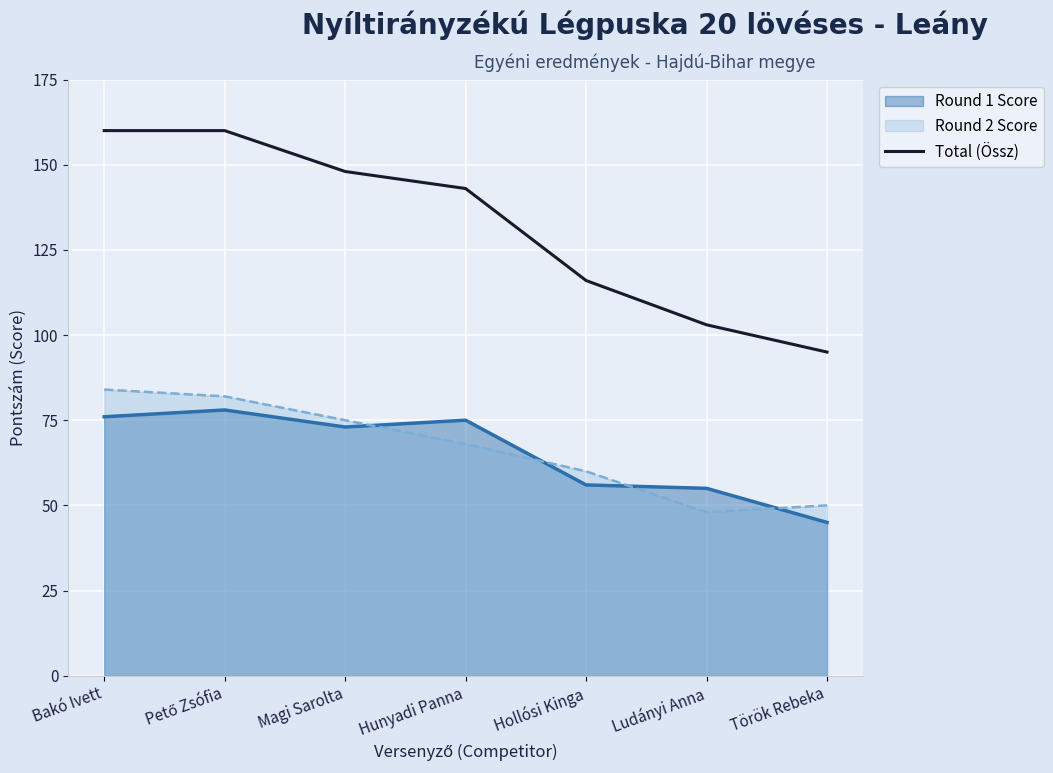

What is the ratio of the value at Magi Sarolta to the value at Hunyadi Panna?

1.0